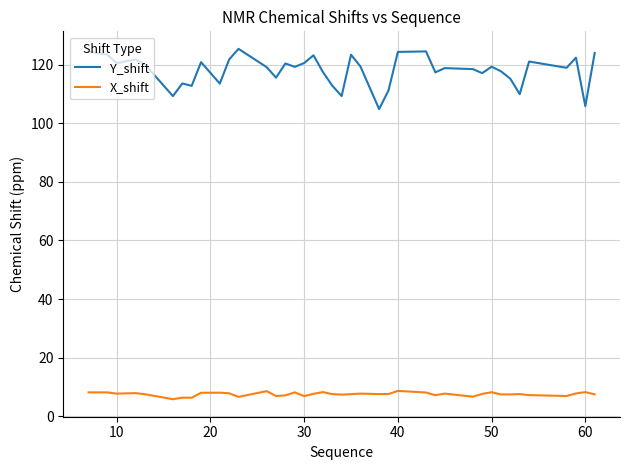

What is the difference between the maximum and second lowest values in the X_shift series?

2.3